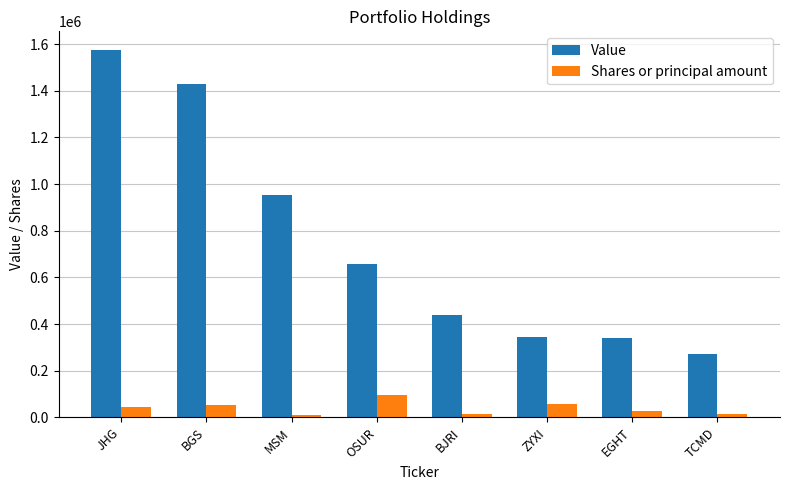

True or false: Value has a value of 66408 at TCMD.

False